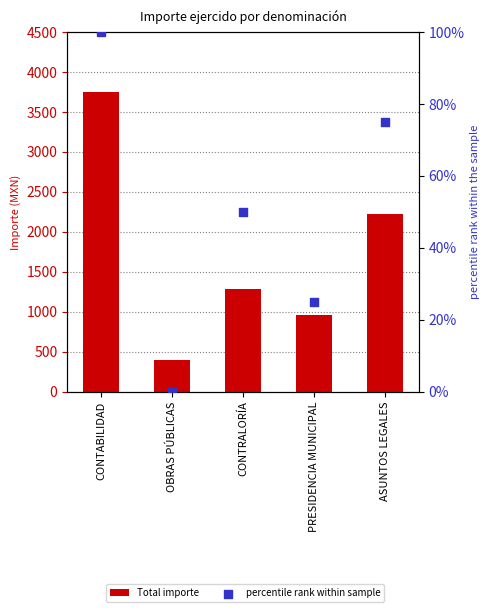

Which series has the widest spread of Y values?

Total importe